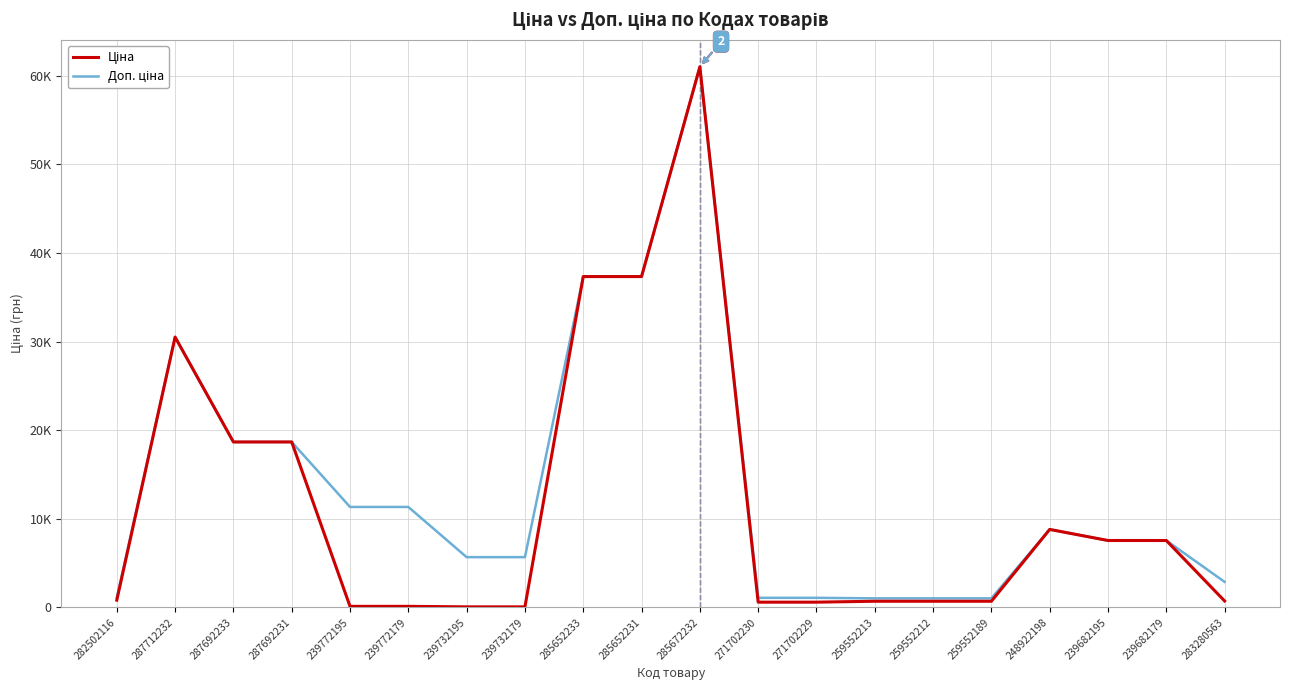

Is this an area chart (filled region under the line)?

No